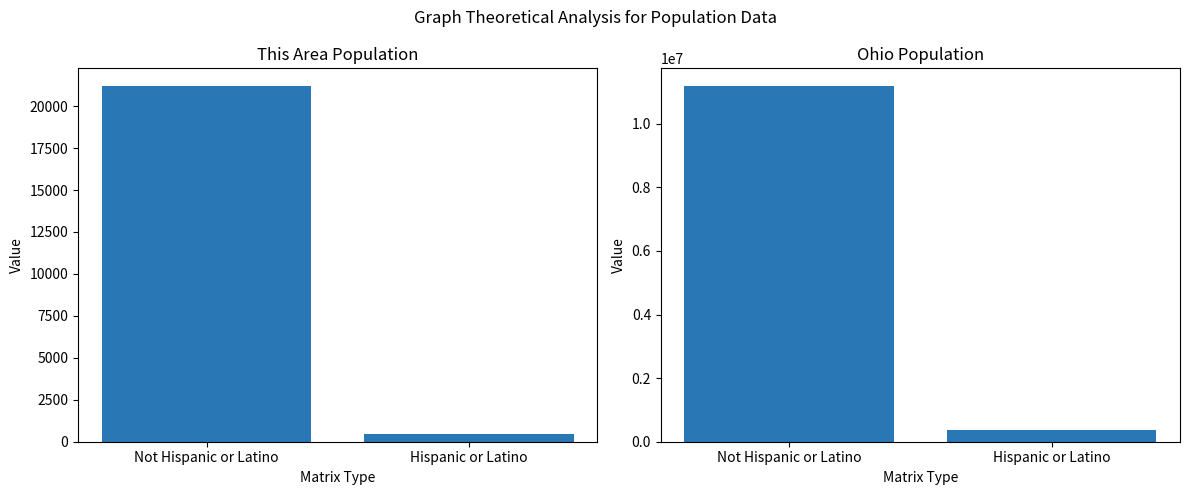

Reading left to right, transcribe all the data shown in this chart.

This Area: Not Hispanic or Latino=21193	Hispanic or Latino=446
Ohio: Not Hispanic or Latino=11181830	Hispanic or Latino=354674